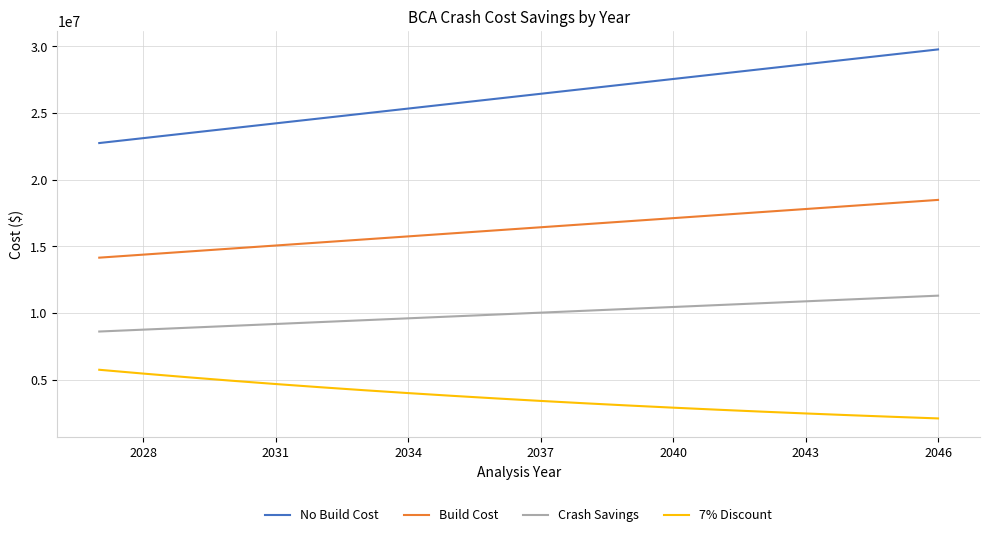

Which series has the largest range (max minus min)?

No Build Cost